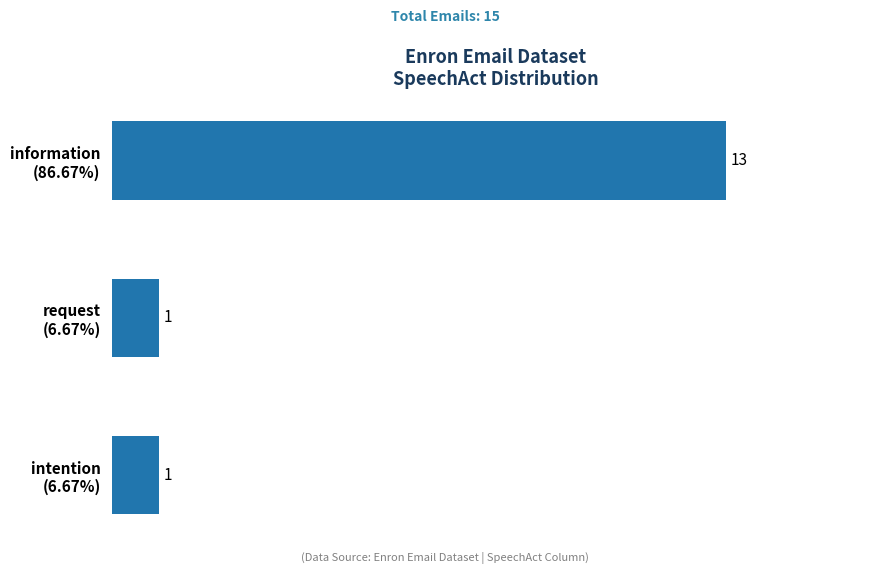

What is the smallest value displayed?

1